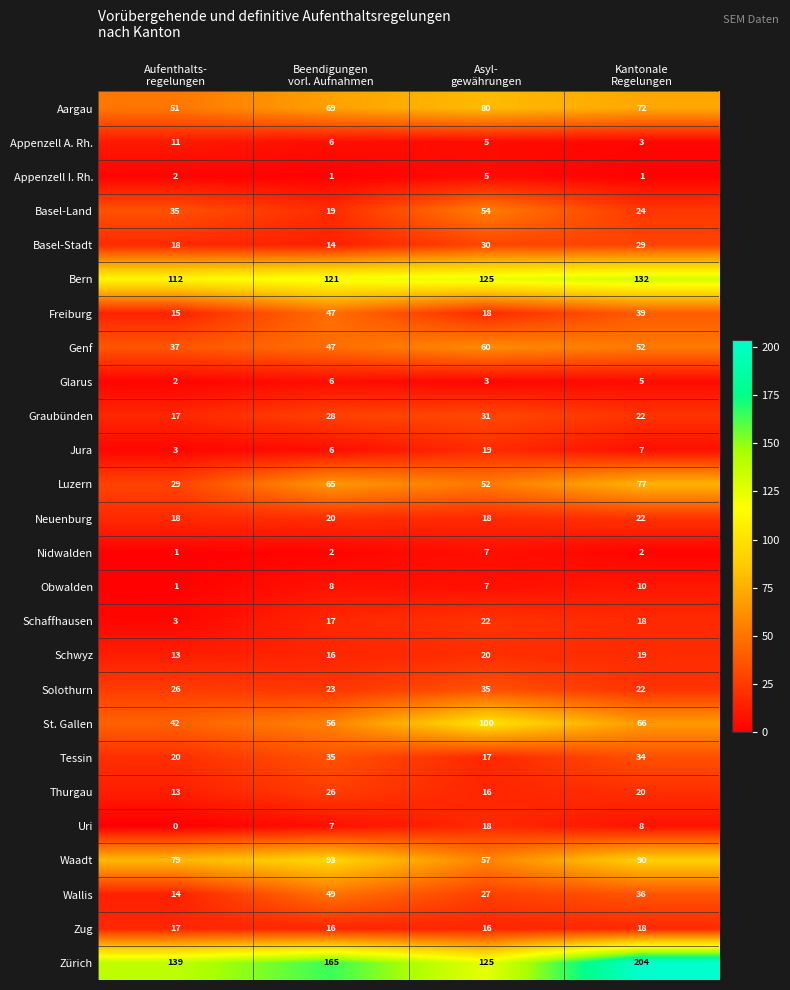

Count the Zürich values in the range 139 to 204.

3